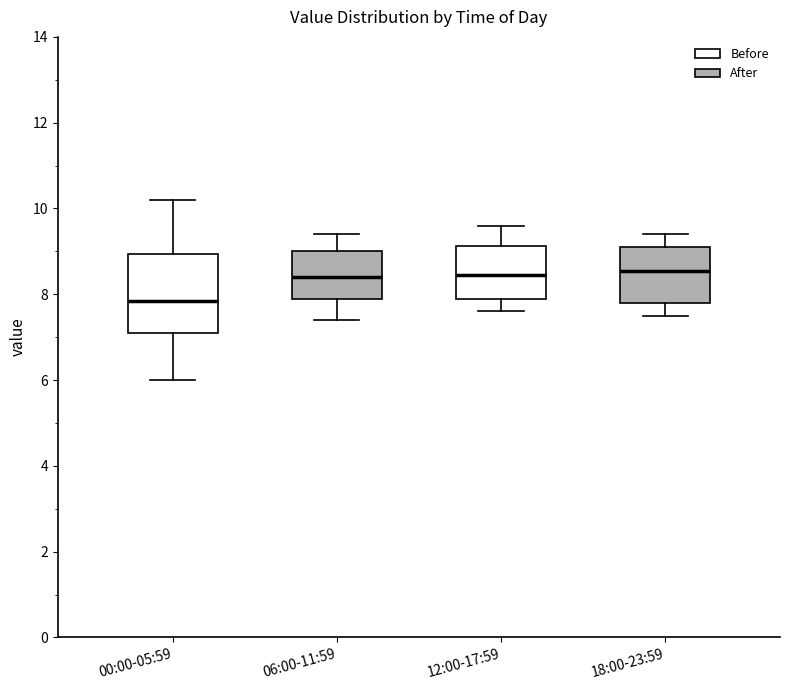

Reading left to right, transcribe this box plot: for each box, give where its median line is, the range the box spans, and where its two whiskers end, as read against the y-axis. The values are not printed on the chart, so give them approximately, as read against the axis.

00:00-05:59: median 7.8, box 7.2 to 9.0, whiskers 6.0 to 10.2
06:00-11:59: median 8.4, box 8.0 to 9.0, whiskers 7.4 to 9.4
12:00-17:59: median 8.4, box 8.0 to 9.2, whiskers 7.6 to 9.6
18:00-23:59: median 8.6, box 7.8 to 9.2, whiskers 7.6 to 9.4